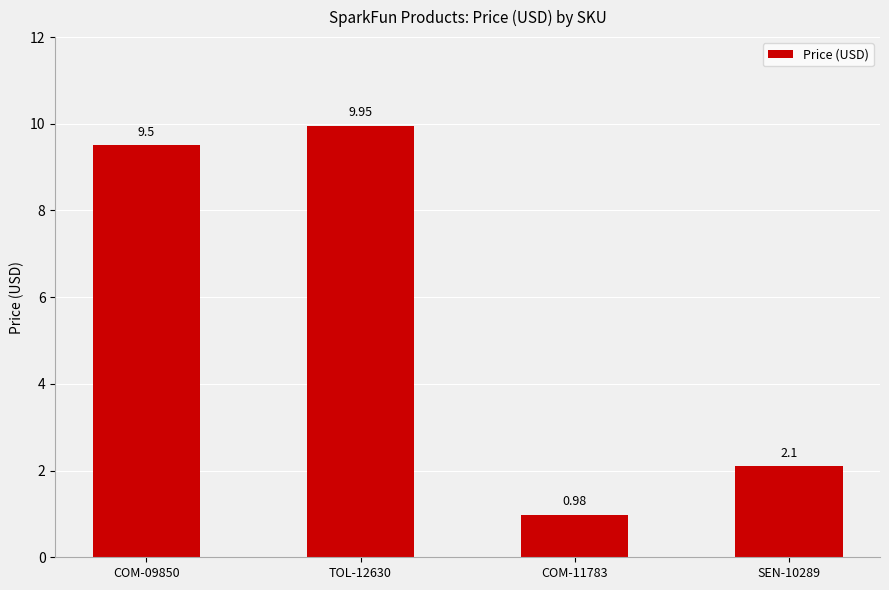

Which category has the lowest value across all series?

COM-11783